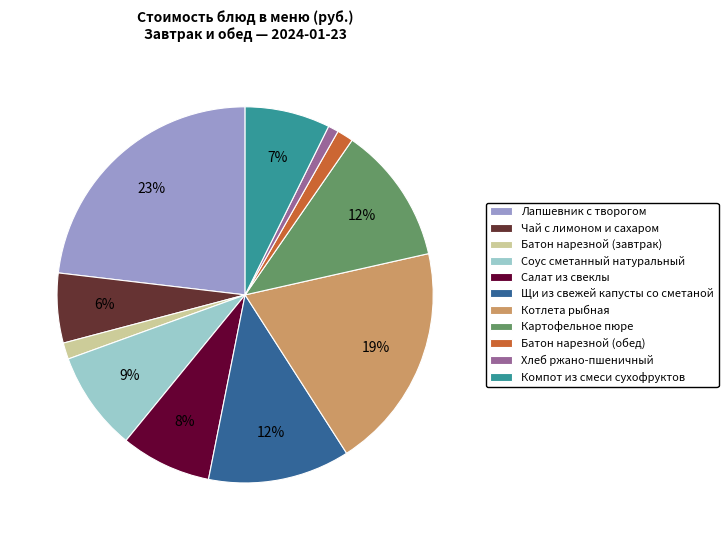

Which slice is the largest?

Лапшевник с творогом